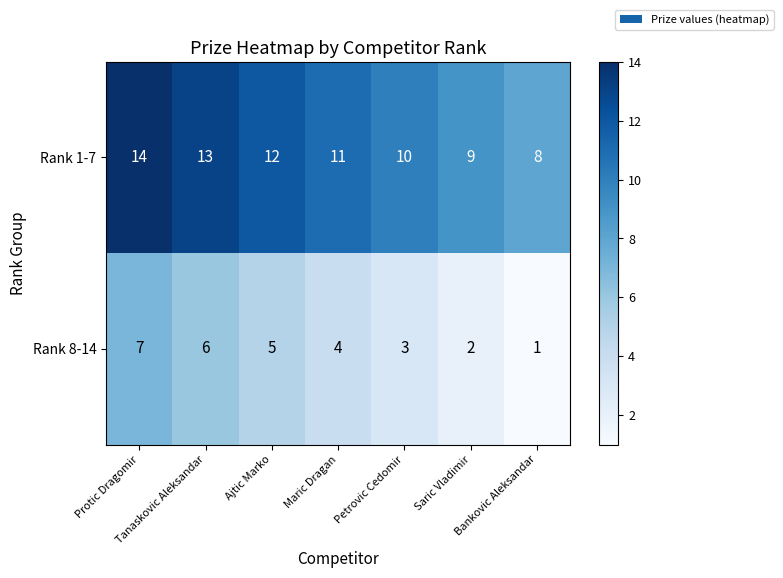

Which category has the highest value across all series?

Protic Dragomir